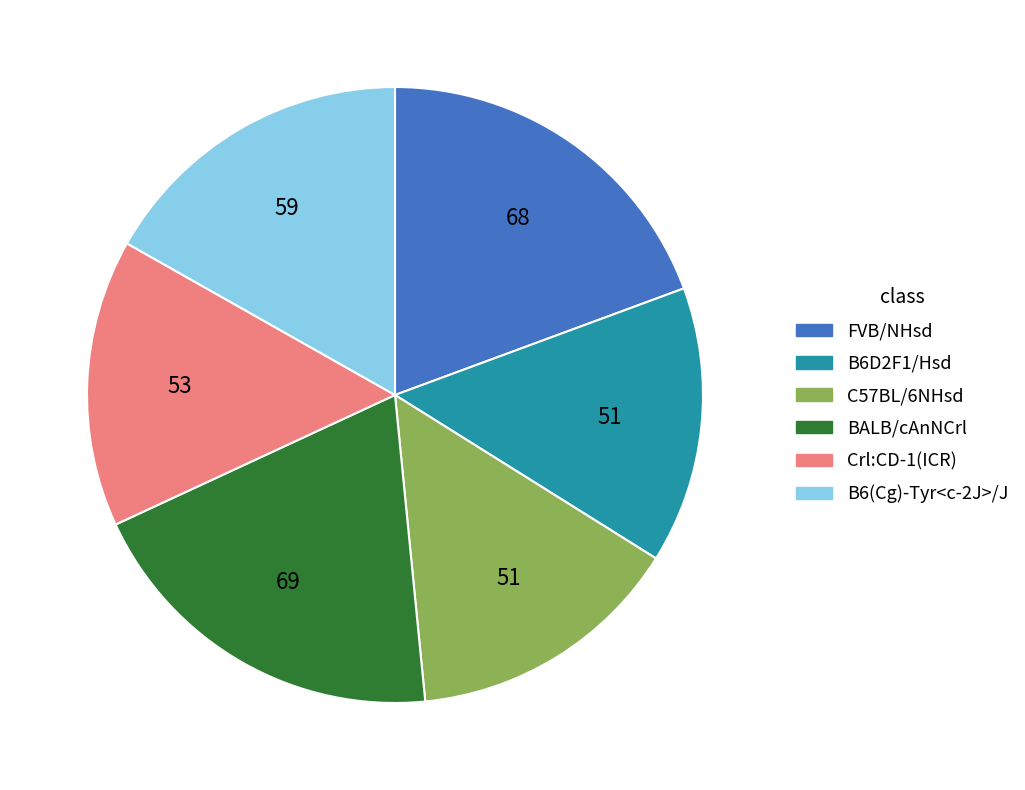

Is Crl:CD-1(ICR) the majority of the pie?

No